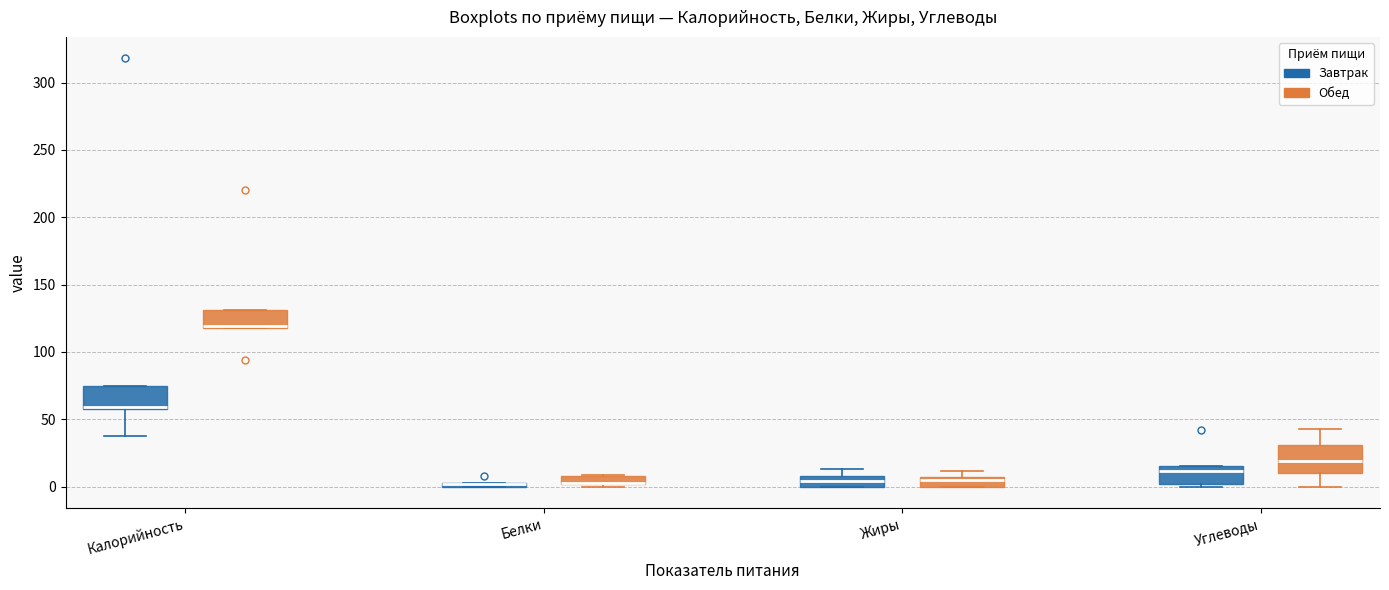

Where is the lower edge of the box for Калорийность (Обед) on the y-axis? The values are not printed on the chart, so give them approximately, as read against the axis.

120